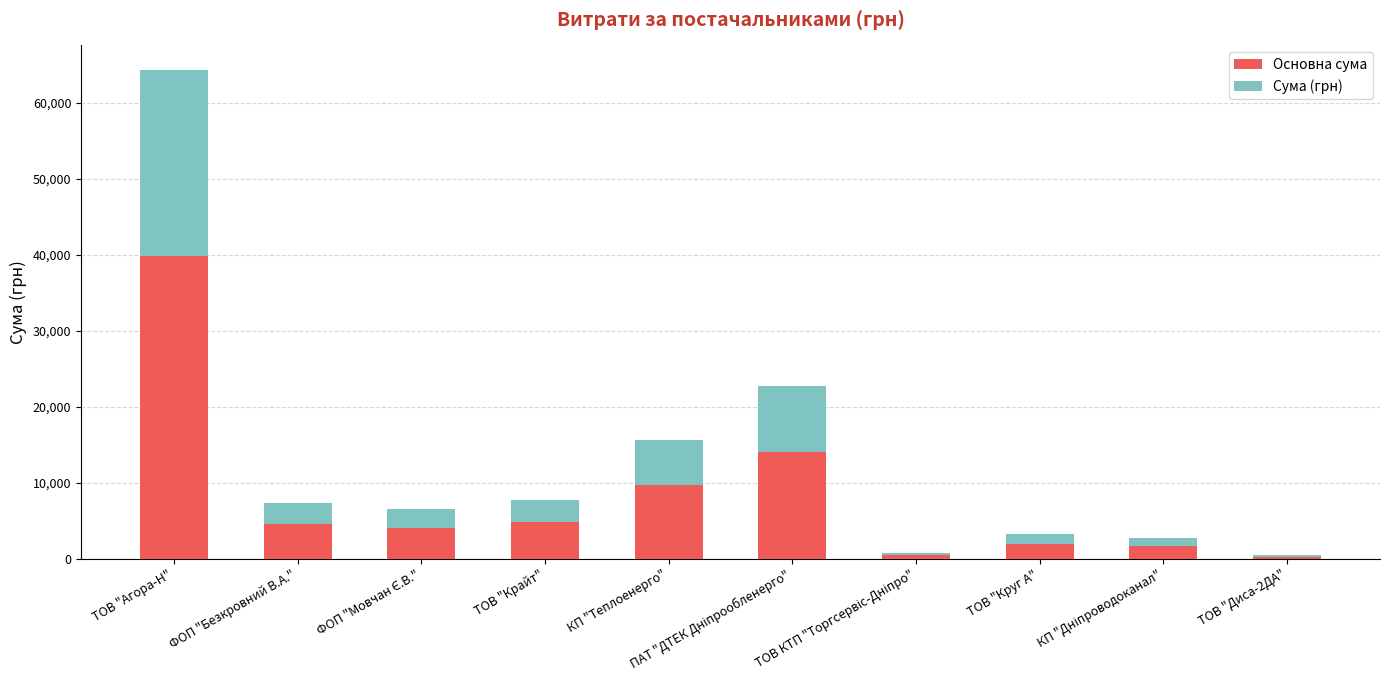

What is the maximum value for Основна сума?

39899.2